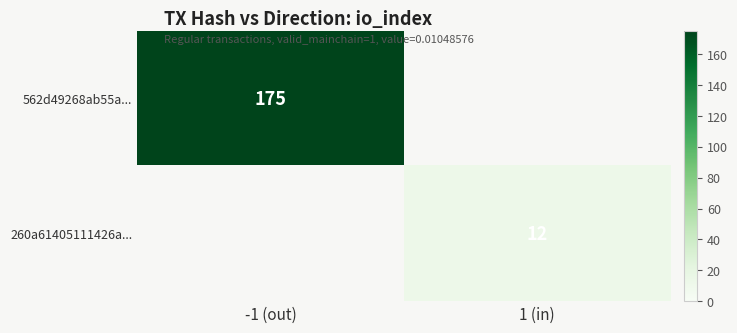

The 260a61405111426a... series shows 3.0 at 1 (in). True or false?

False